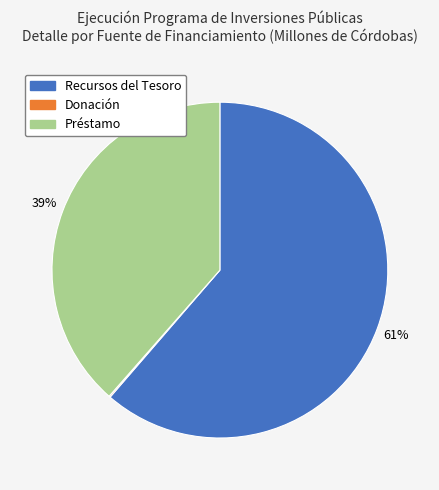

Does Recursos del Tesoro account for over 50% of the chart?

Yes